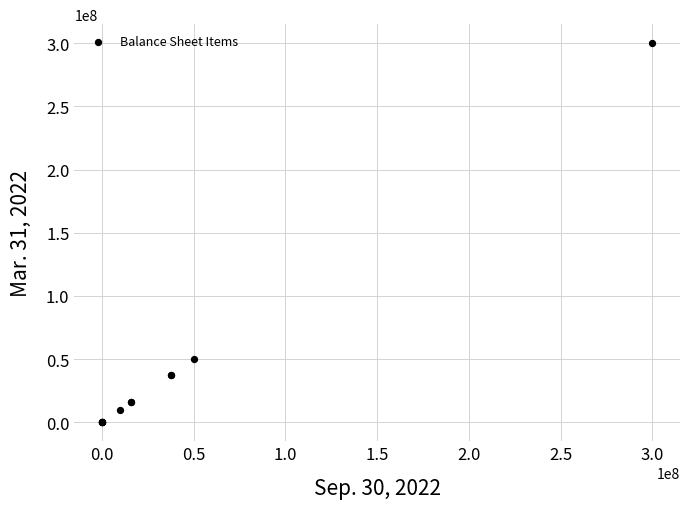

What Y value in the scatter plot is closest to 150000000?

50000000.0